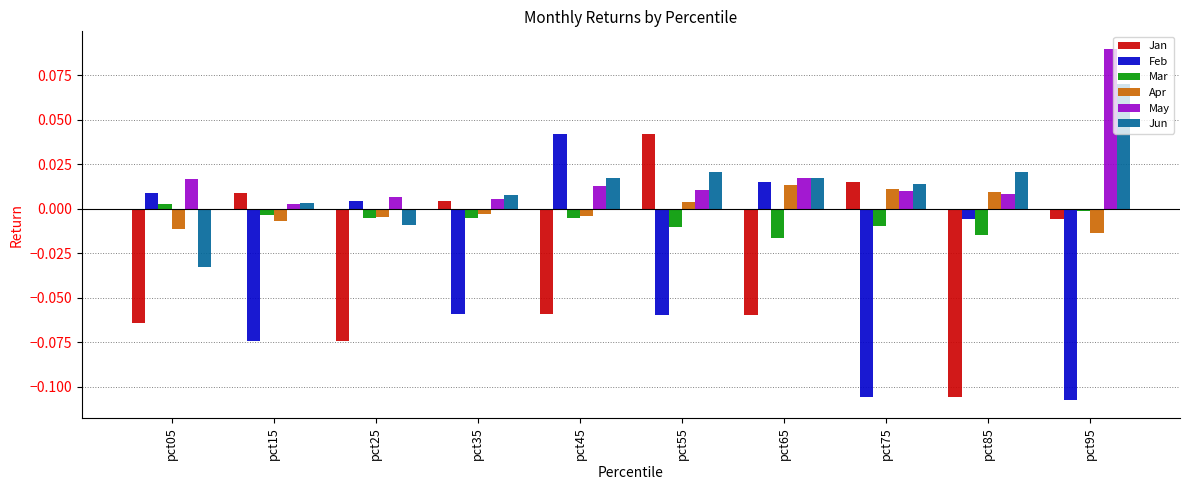

How many values in the Jan series exceed 0?

4